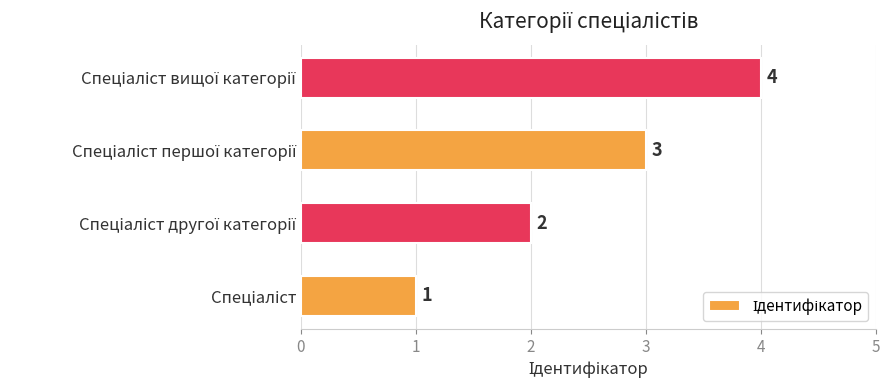

What is the difference between the maximum and minimum values?

3